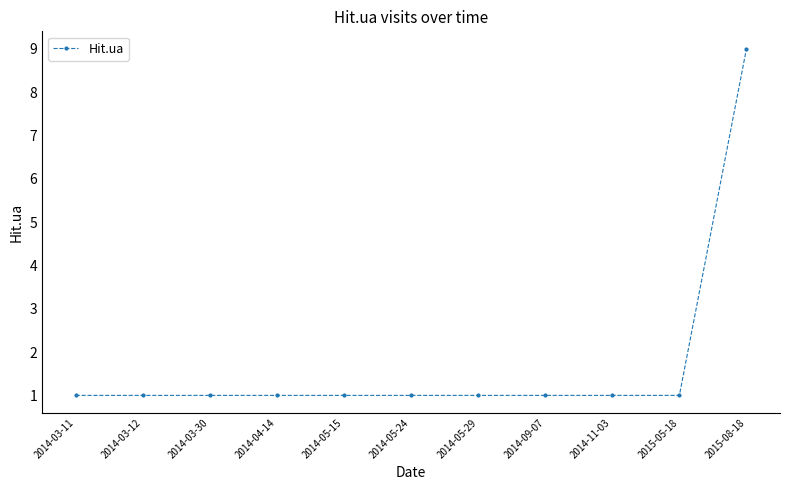

What position from the left is 2014-03-12?

2